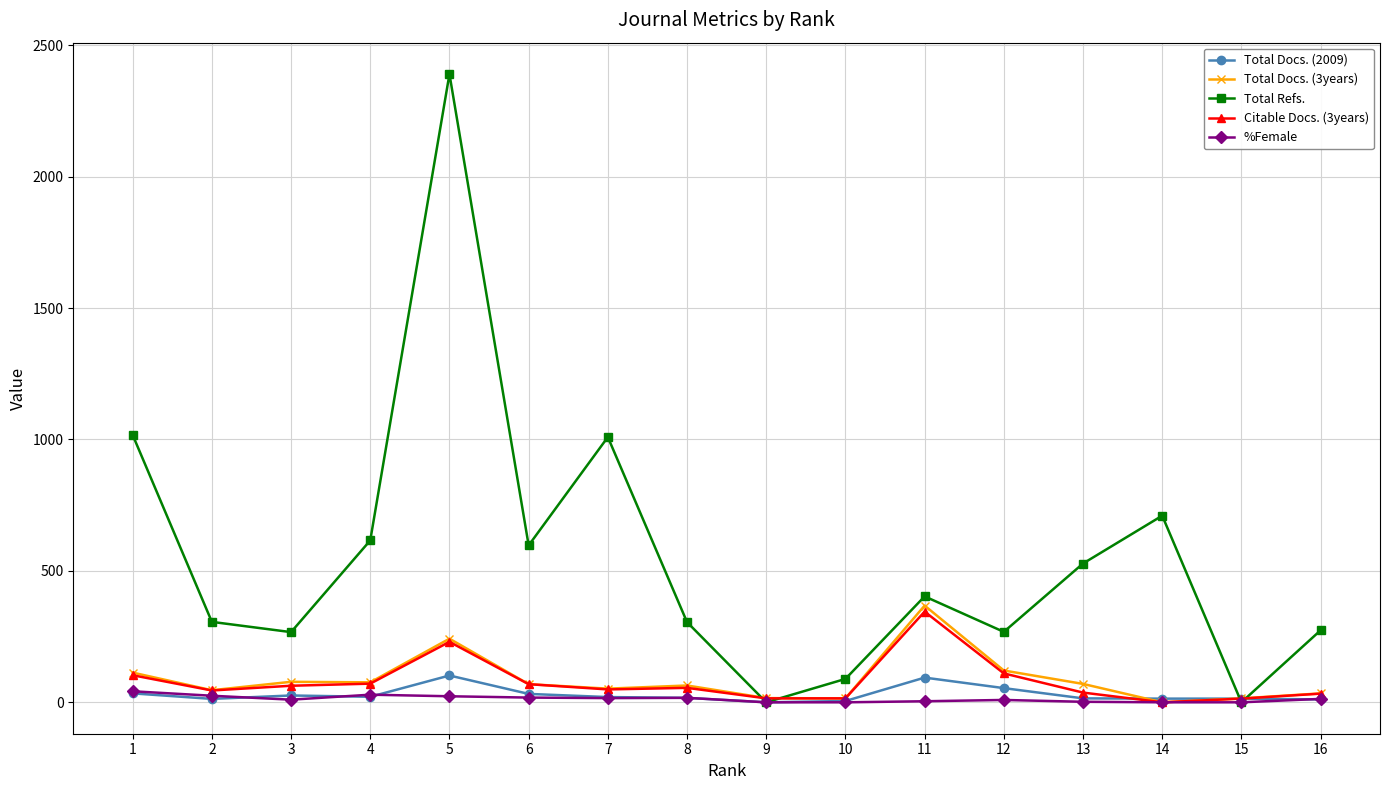

How many distinct data groups are displayed?

5